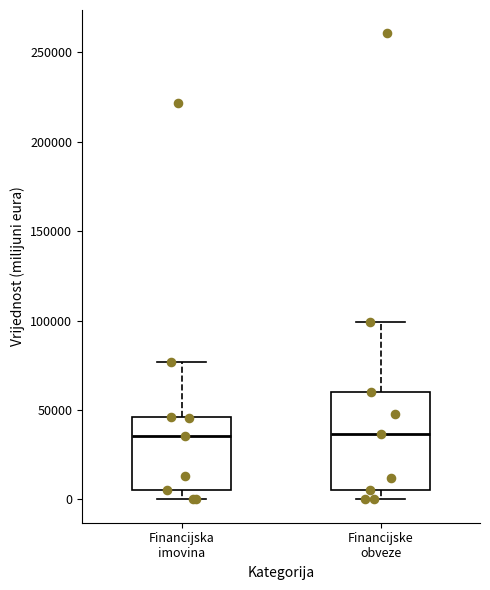

Reading left to right, read every box against the y-axis: the position of its median line, the range the box covers, and the ends of its whiskers. The values are not printed on the chart, so give them approximately, as read against the axis.

Financijska imovina: median 35000, box 5000 to 45000, whiskers 0 to 75000
Financijske obveze: median 35000, box 5000 to 60000, whiskers 0 to 100000